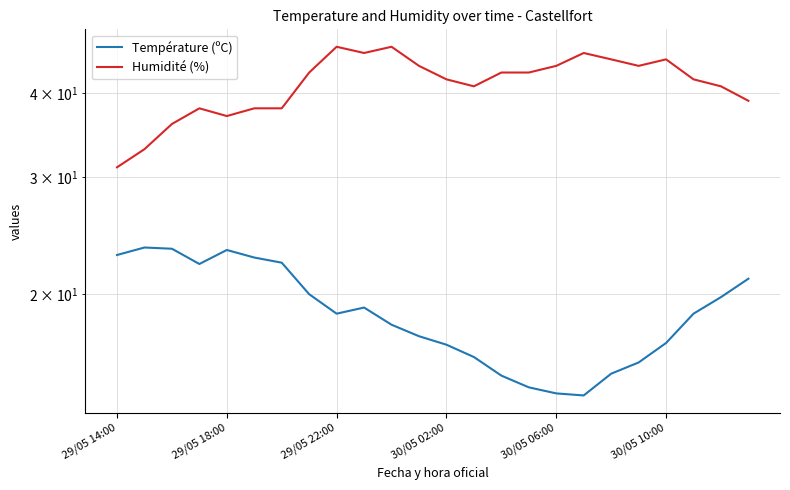

Is the value of Humidité (%) at 12 greater than the value of Température (ºC) at 23?

Yes